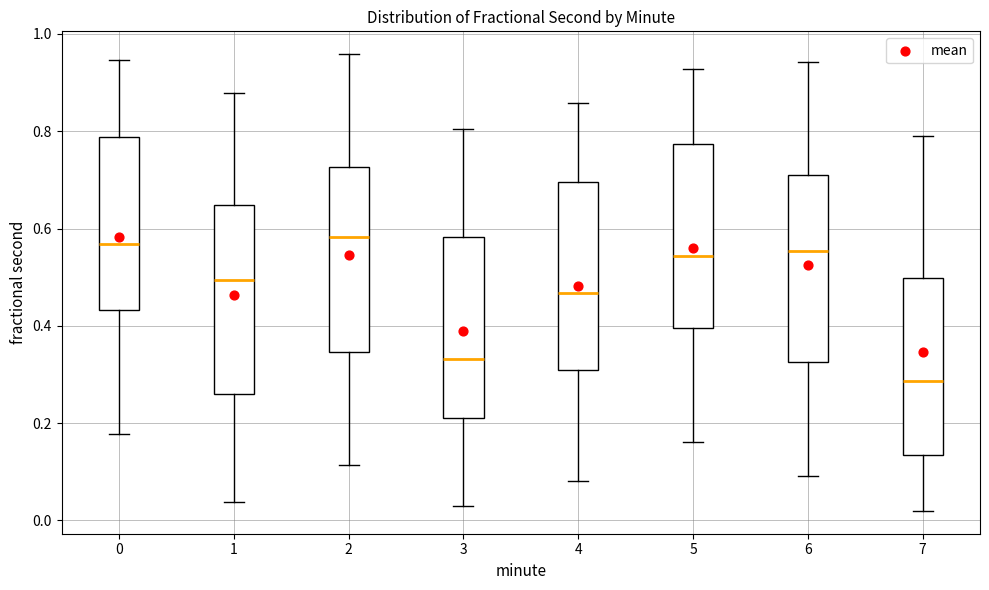

Where does the median line of the box at x = 7 sit on the y-axis? The values are not printed on the chart, so give them approximately, as read against the axis.

0.28